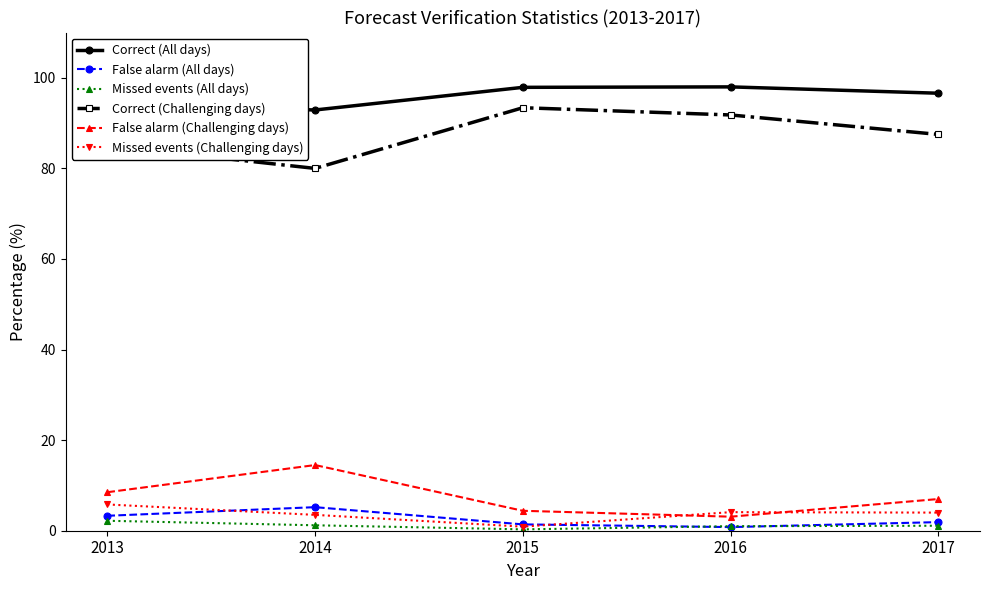

What is the difference between the highest and lowest values at 2017?

95.5